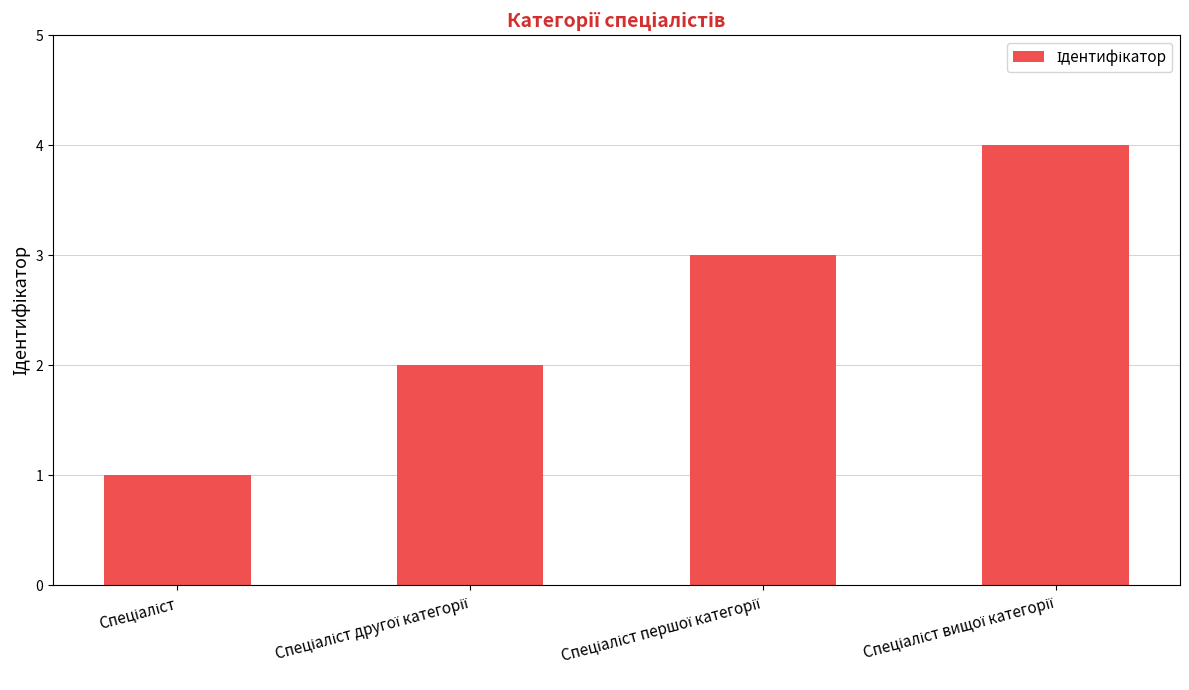

What is the difference between the maximum and minimum values?

3